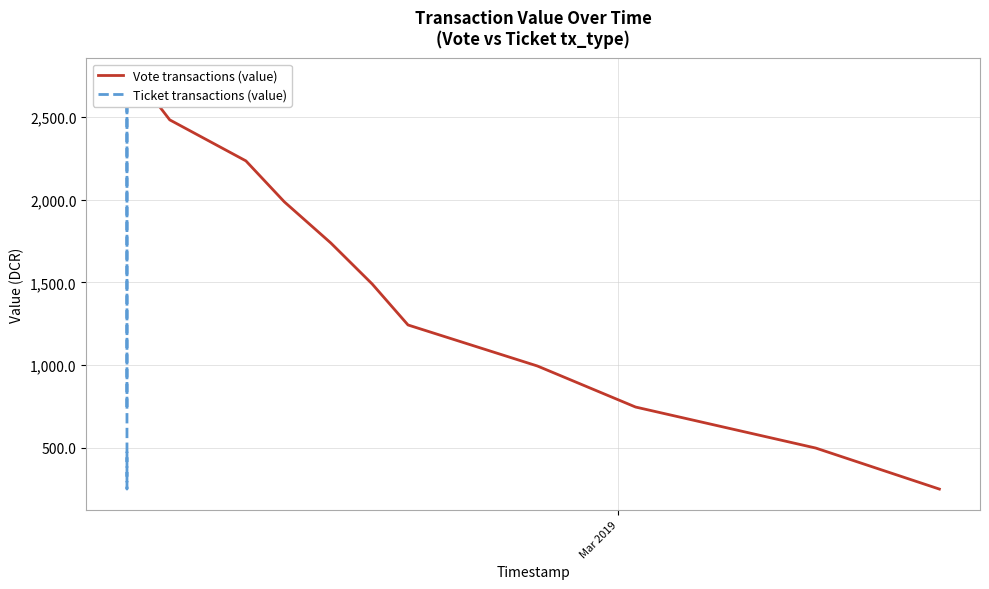

What are all the series names shown in the legend?

Vote transactions (value), Ticket transactions (value)